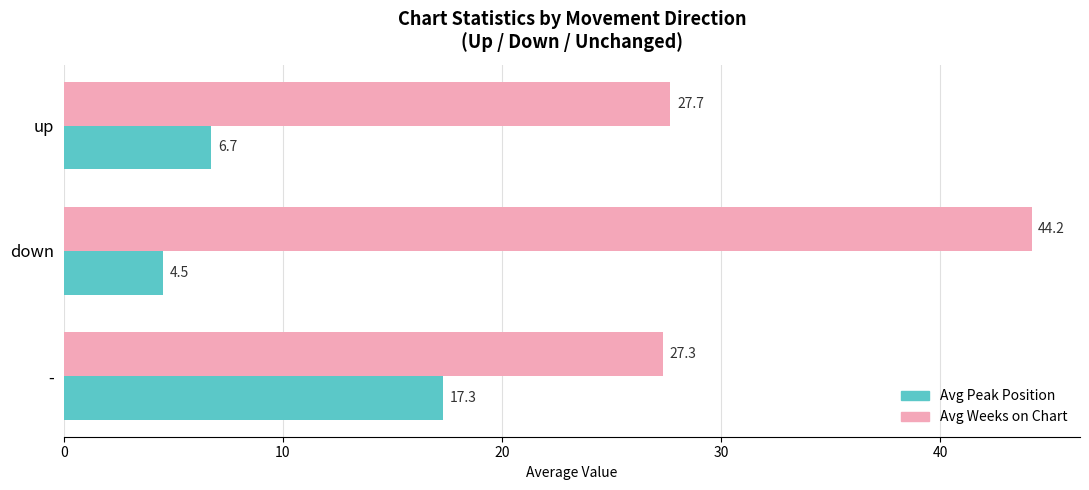

List the series in order of their overall mean, lowest first.

Avg Peak Position, Avg Weeks on Chart